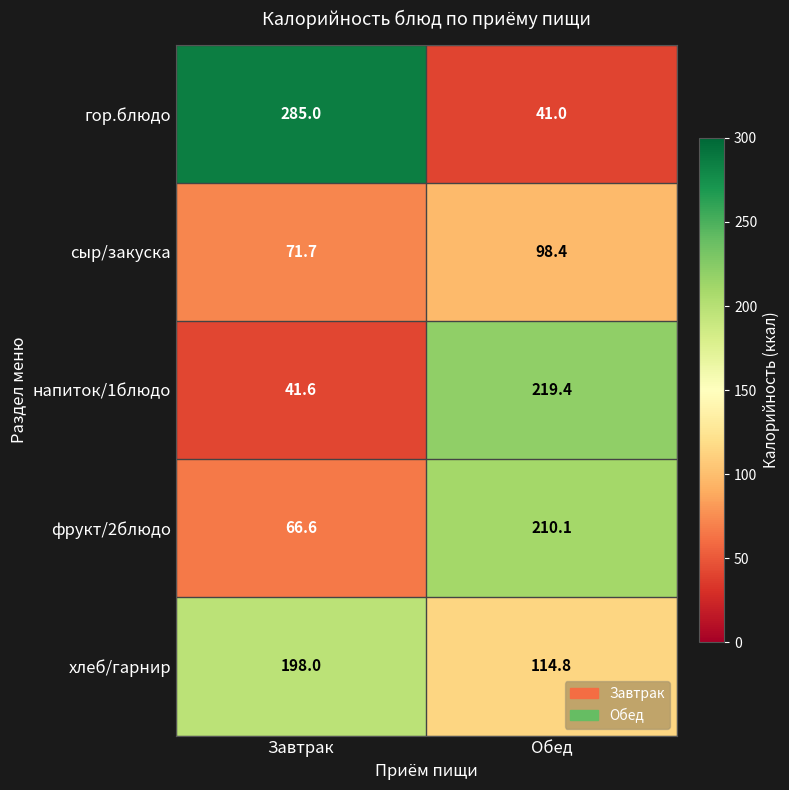

Between Завтрак and Обед, which series saw the biggest shift?

гор.блюдо